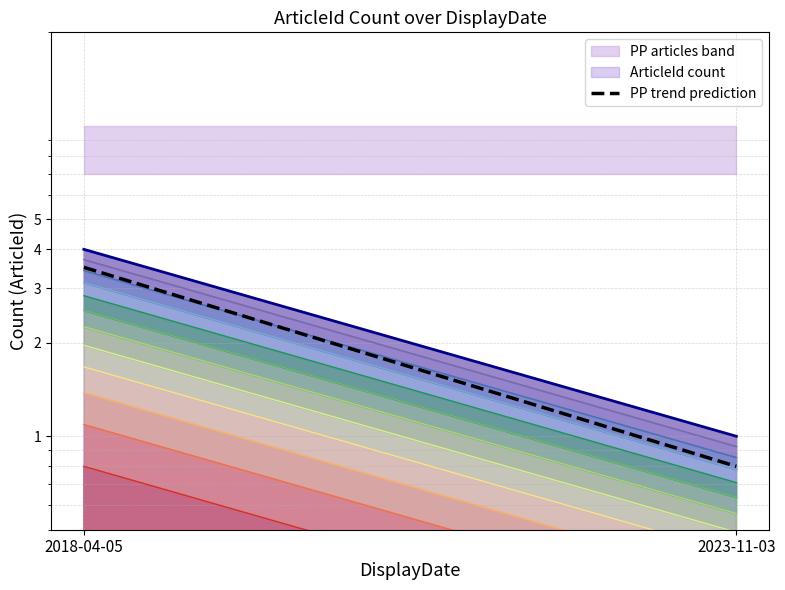

Reading left to right, list all the values displayed in this chart.

2018-04-05=3.5	2023-11-03=0.8